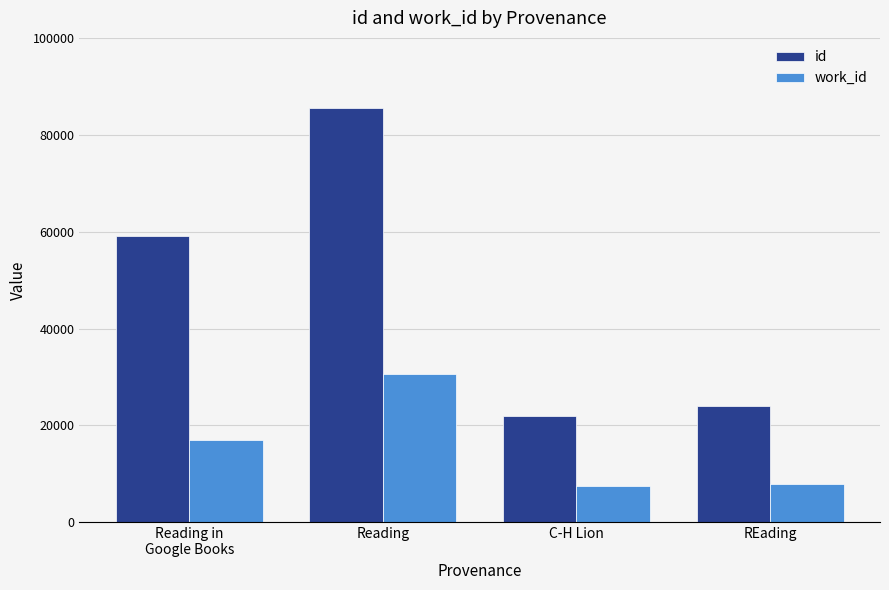

What is the spread (max minus min) of values at REading?

16071